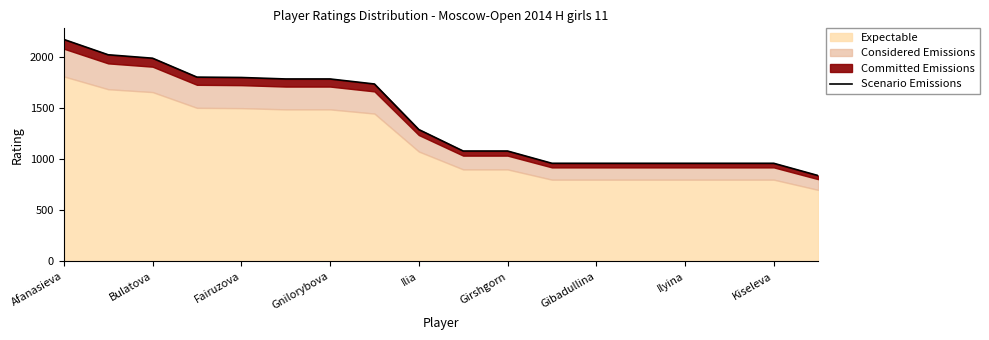

The value at Gnilorybova is 1196.6. True or false?

False